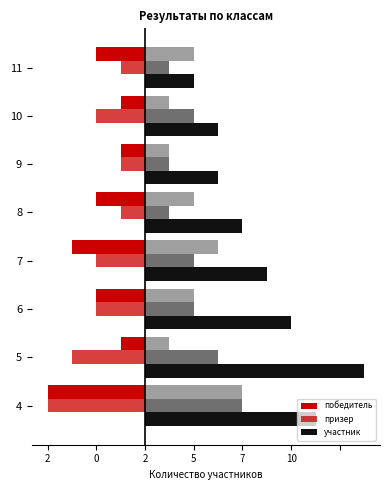

Which series has the widest spread of values?

участник